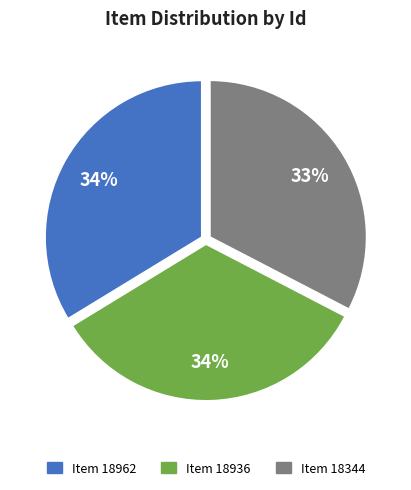

Which slice is the smallest?

Item 18344